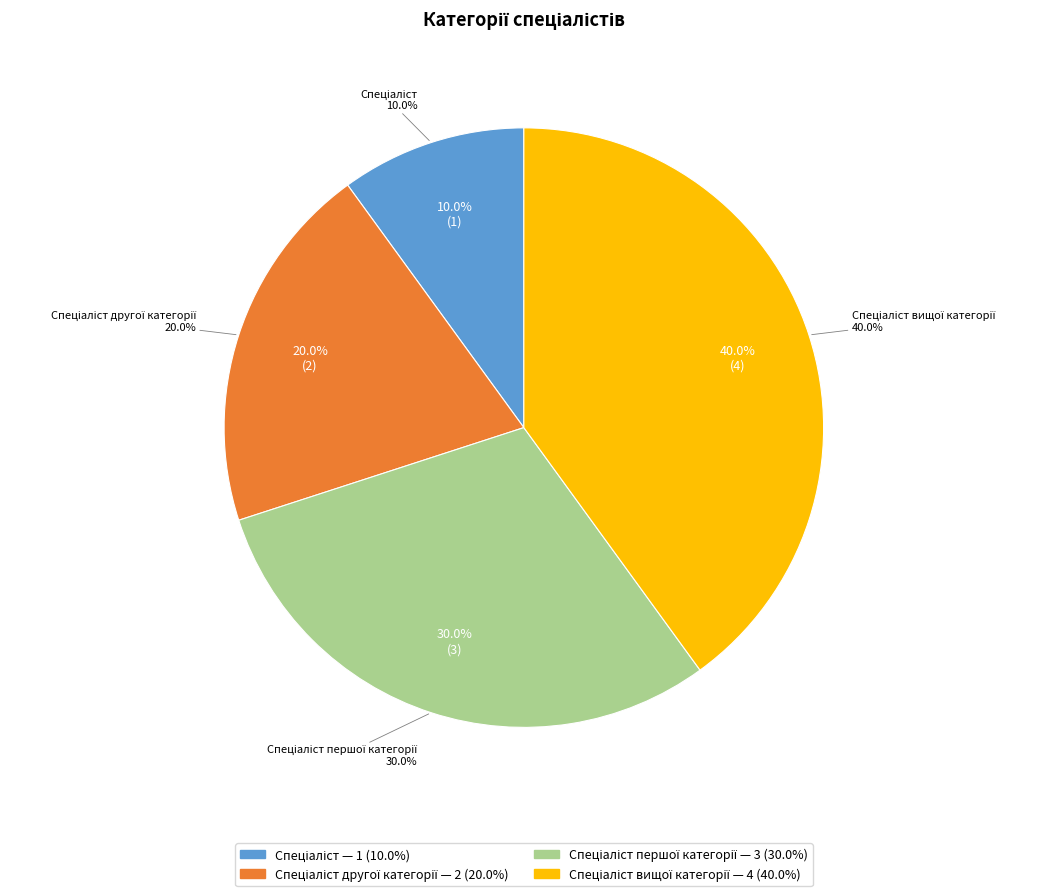

How many segments does this pie chart have?

4